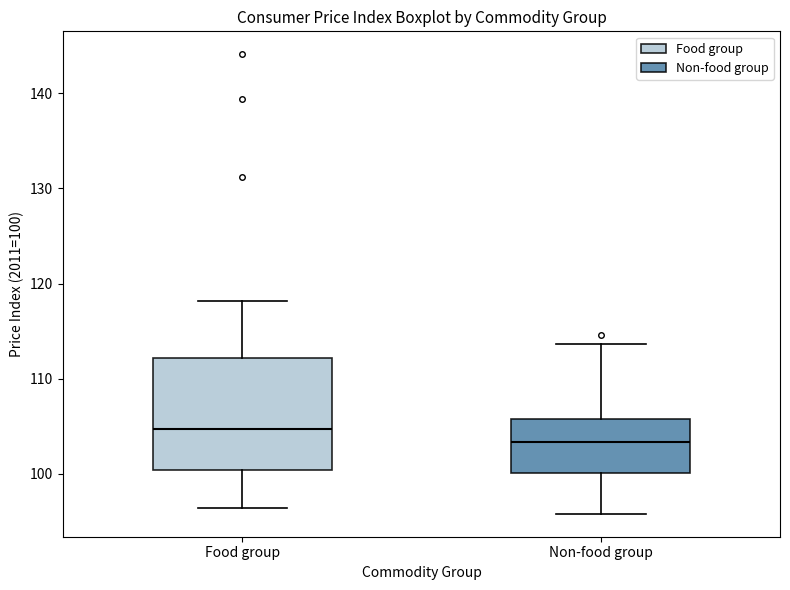

Comparing the boxes themselves (not the whiskers), which one is the tallest?

Food group